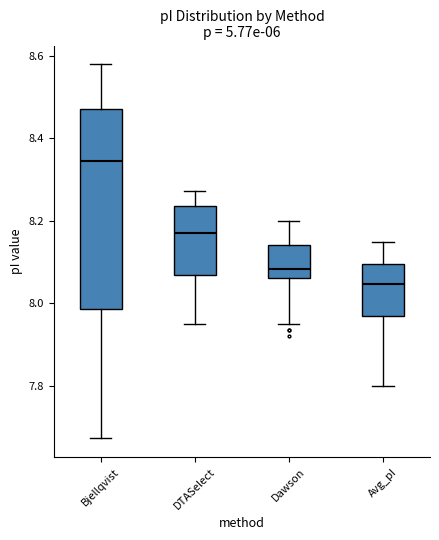

Where is the upper edge of the box for Dawson on the y-axis? The values are not printed on the chart, so give them approximately, as read against the axis.

8.14